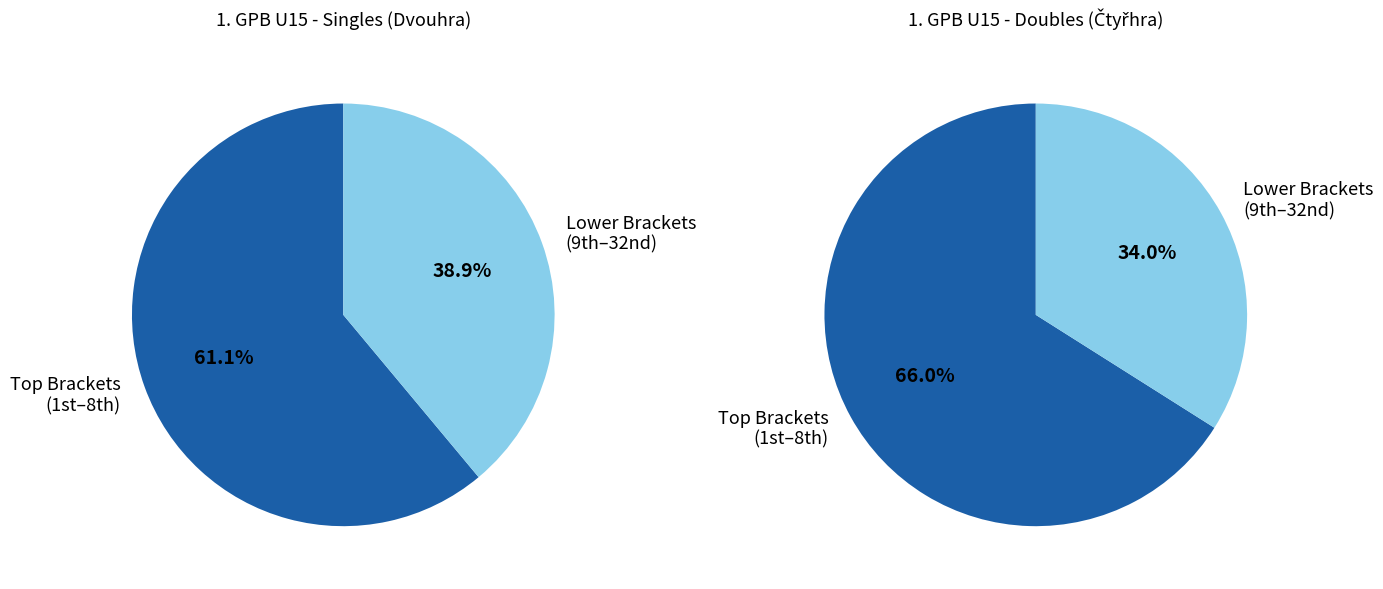

Is 3-4 the majority of the pie?

No